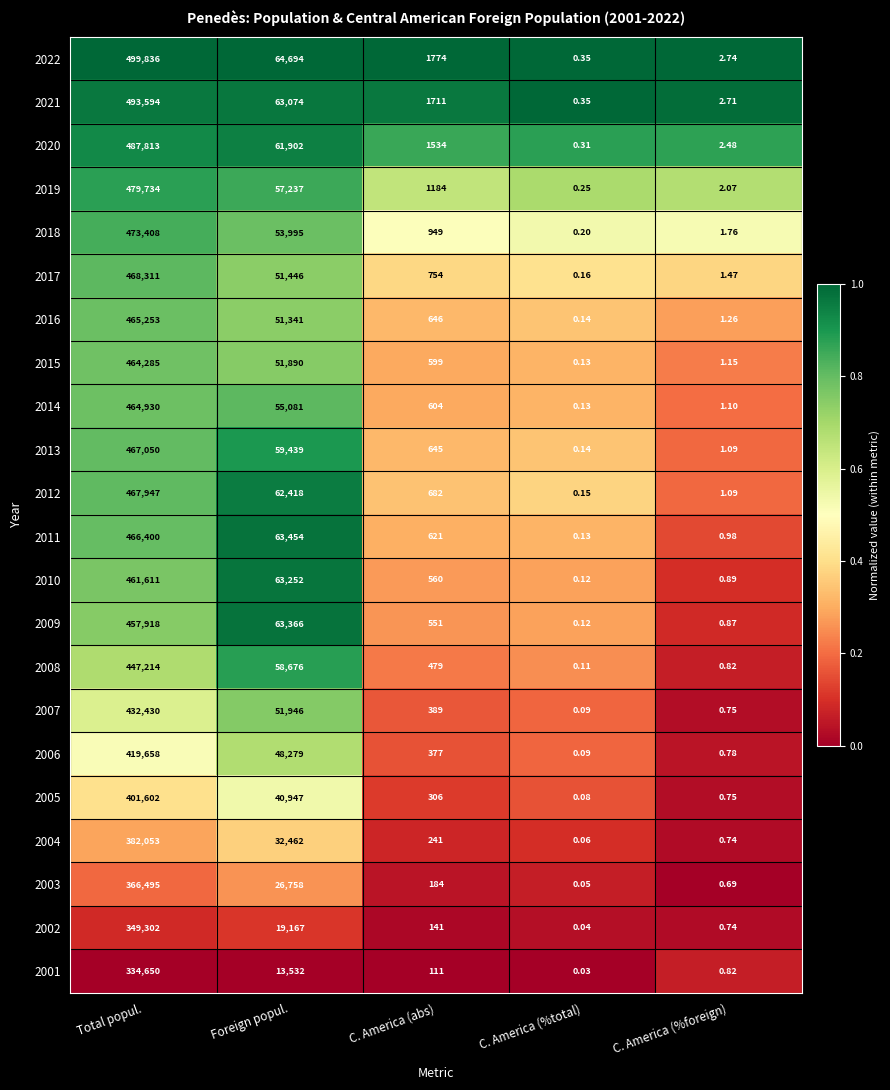

At which label does 2004 reach its peak?

Total popul.